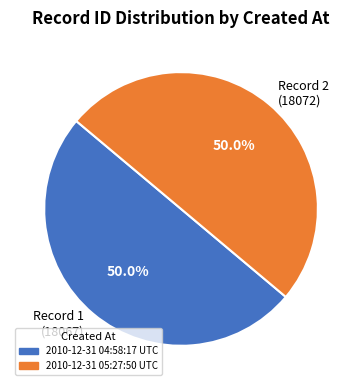

What percentage is NOT represented by Record 2 (18072)?

50.0%